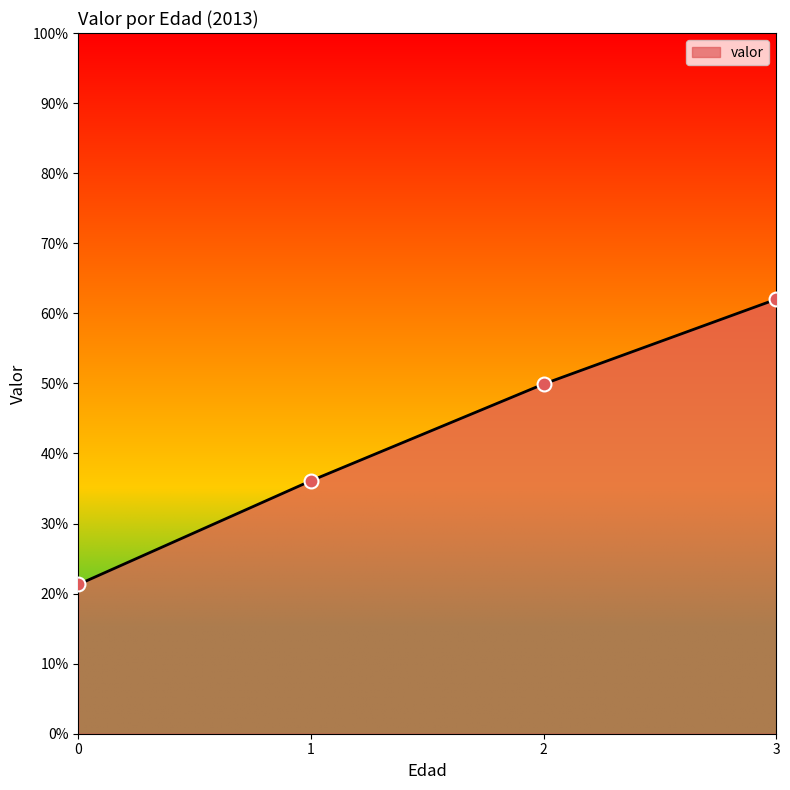

What is the change in value from 2 to 3?

+12.1